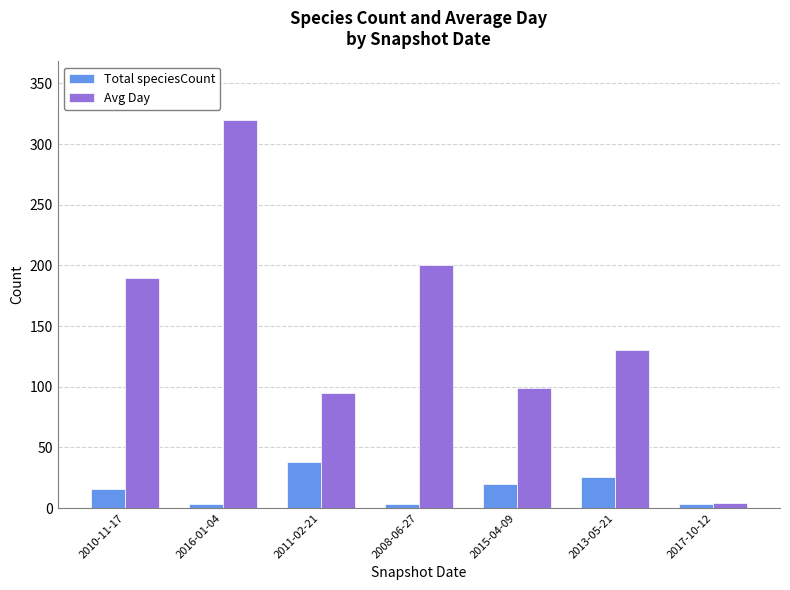

The value of Avg Day at 2015-04-09 is 172. True or false?

False